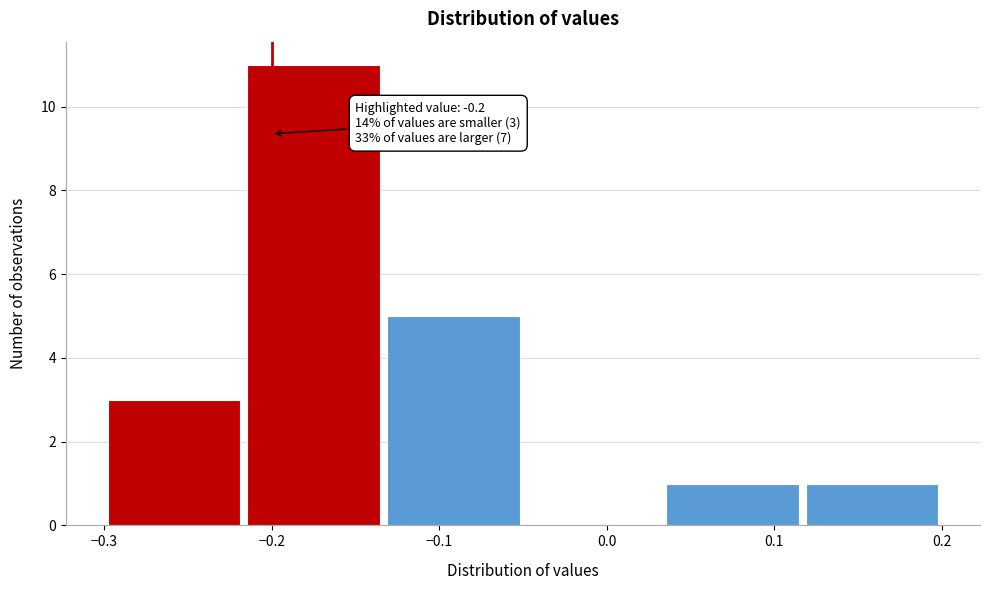

Which range on the x-axis has the tallest bar?

-0.22 to -0.13